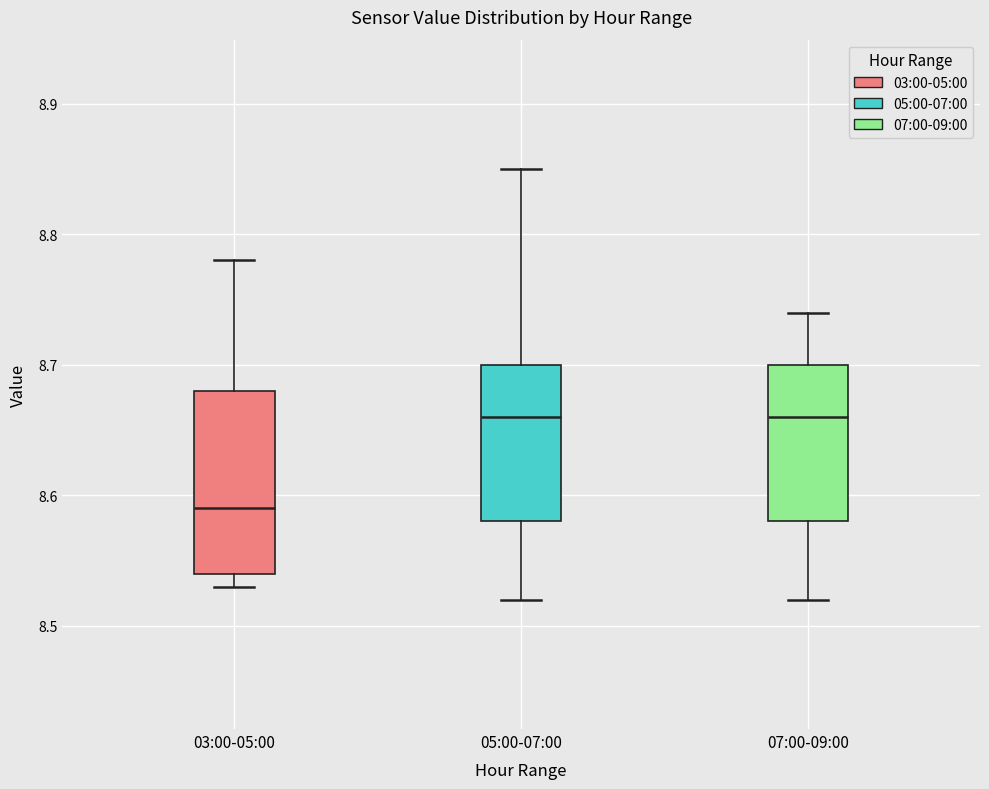

Reading left to right, read every box against the y-axis: the position of its median line, the range the box covers, and the ends of its whiskers. The values are not printed on the chart, so give them approximately, as read against the axis.

03:00-05:00: median 8.59, box 8.54 to 8.68, whiskers 8.53 to 8.78
05:00-07:00: median 8.66, box 8.58 to 8.70, whiskers 8.52 to 8.85
07:00-09:00: median 8.66, box 8.58 to 8.70, whiskers 8.52 to 8.74